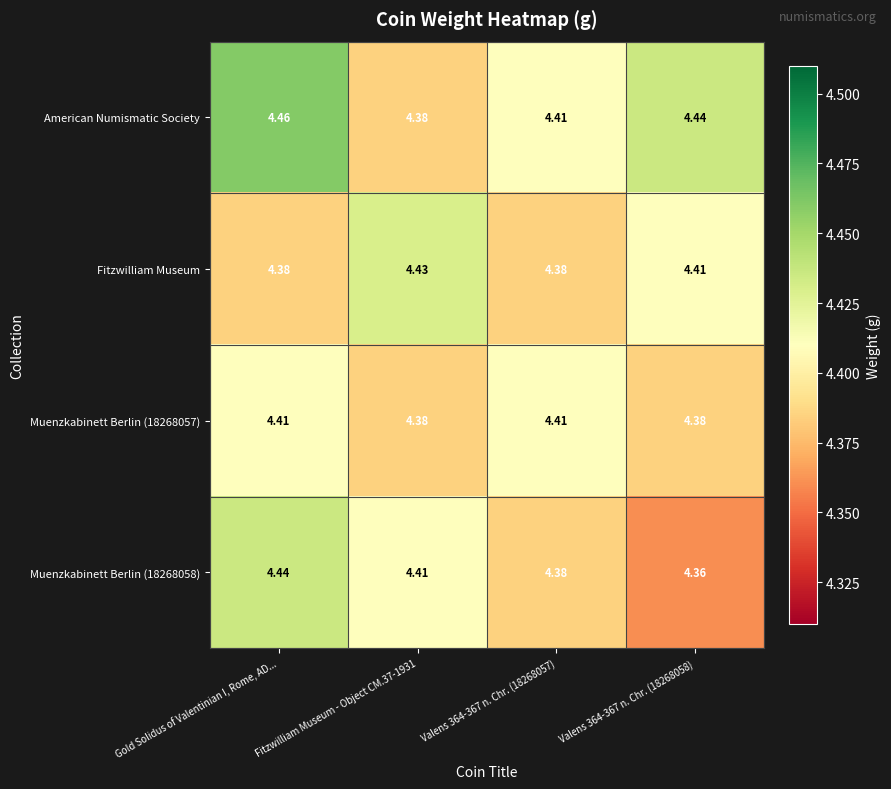

At which label does Muenzkabinett Berlin (18268058) reach its peak?

Gold Solidus of Valentinian I, Rome, AD...